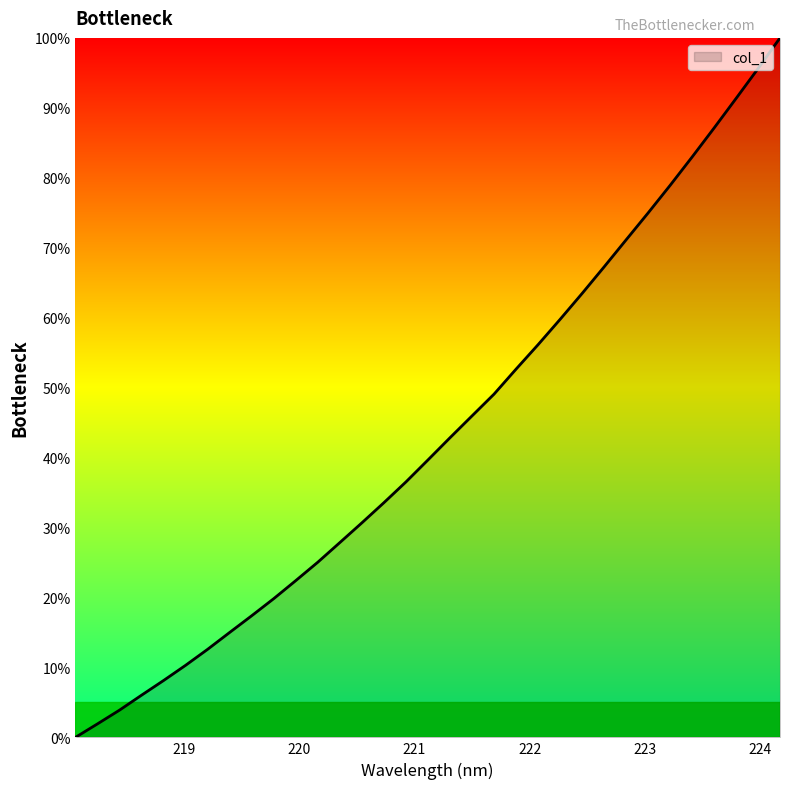

What is the maximum value shown in the chart?

100.0